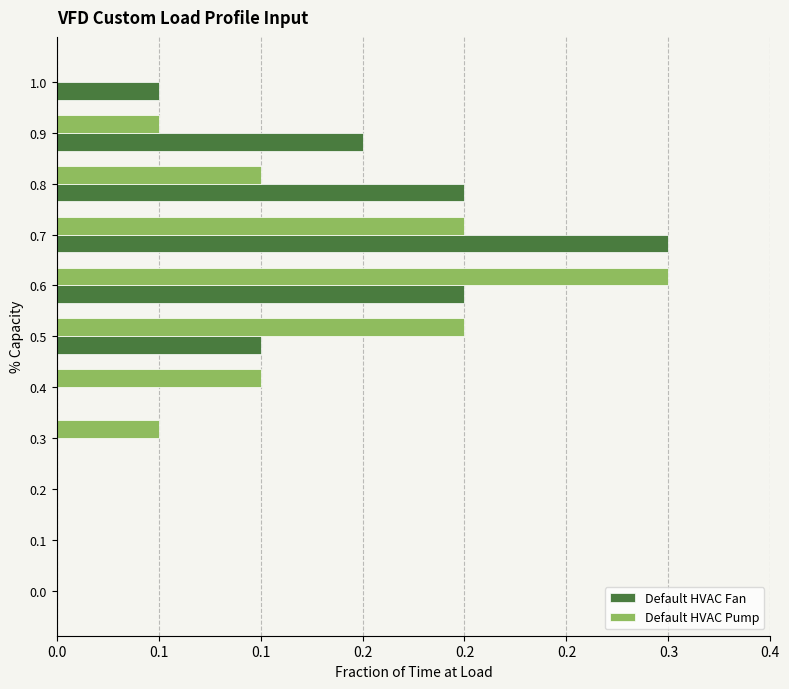

What are all the series names shown in the legend?

Default HVAC Fan, Default HVAC Pump